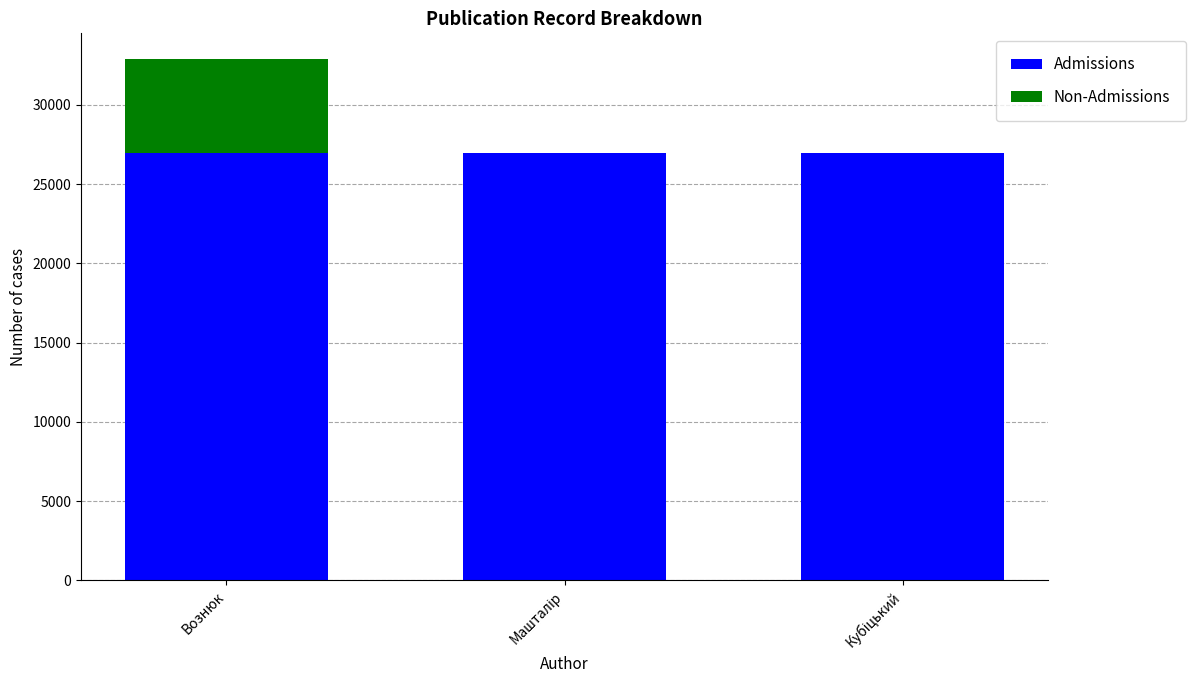

What is the total value across all series at Вознюк?

32865